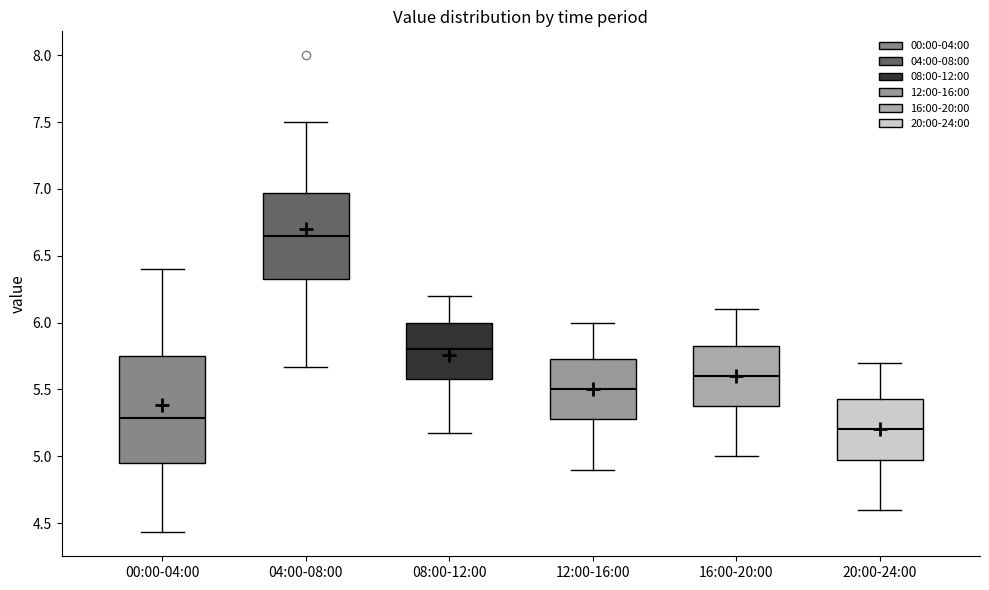

Which box's median line is the lowest?

20:00-24:00